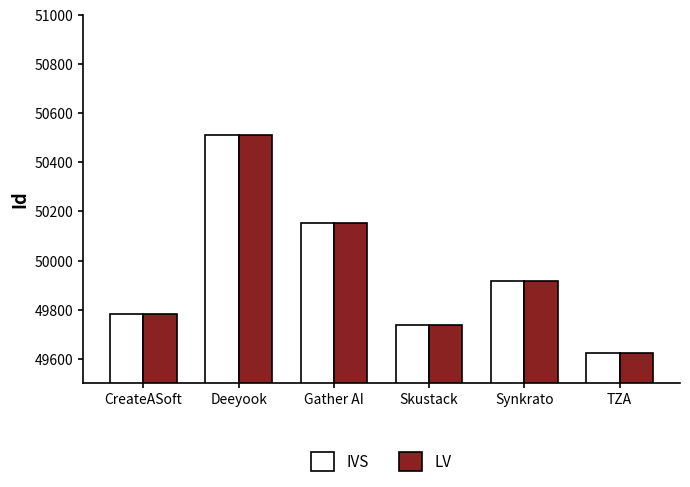

Where is IVS nearest to the value 50067?

Gather AI